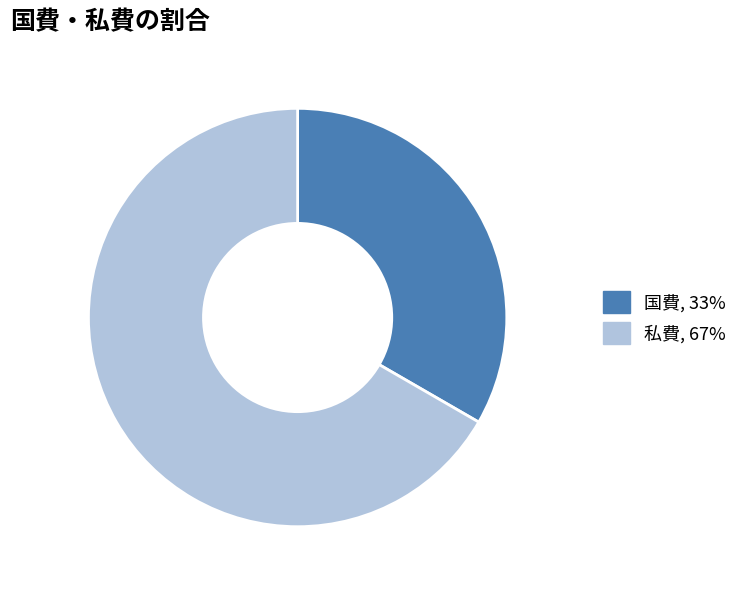

Which slice is the smallest?

国費